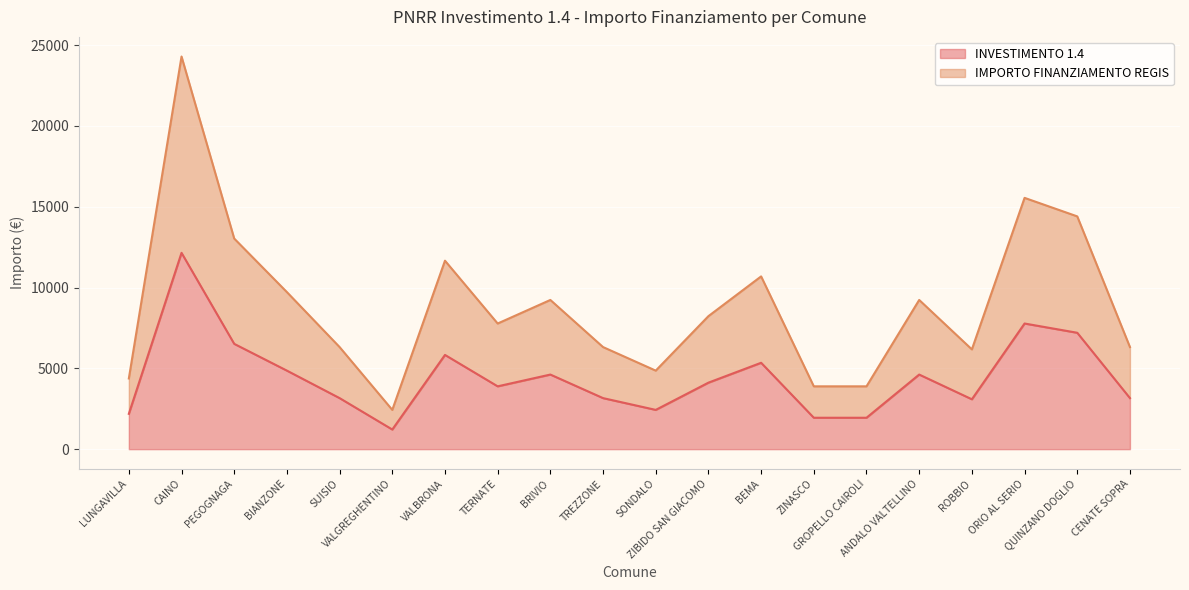

Which category has the lowest value in the IMPORTO FINANZIAMENTO REGIS series?

VALGREGHENTINO